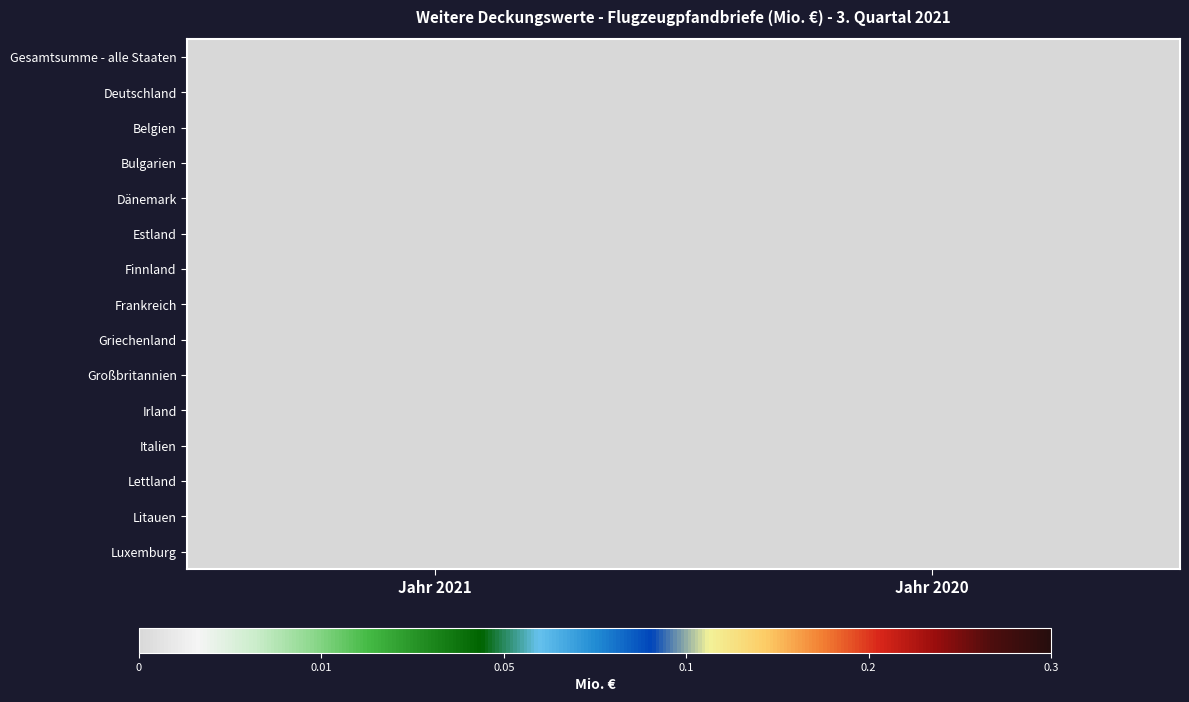

Count the number of data series in this chart.

15